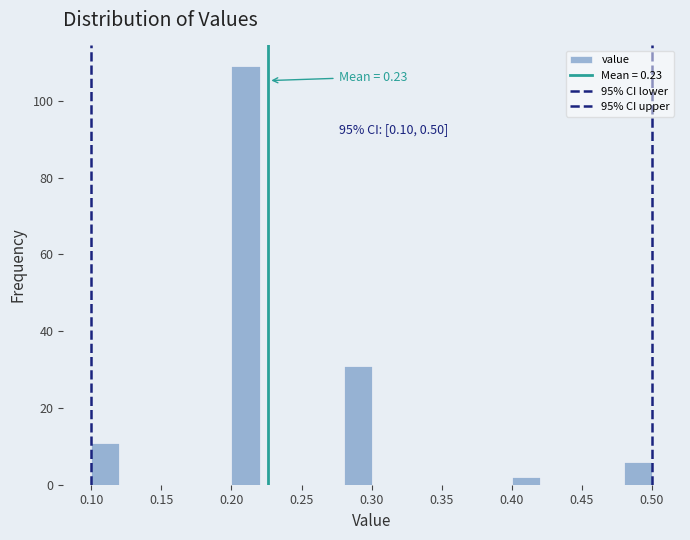

Over which range of the x-axis is the bar tallest?

0.20 to 0.22